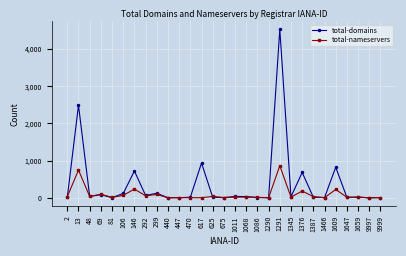

Where is the first local minimum for total-domains?

48